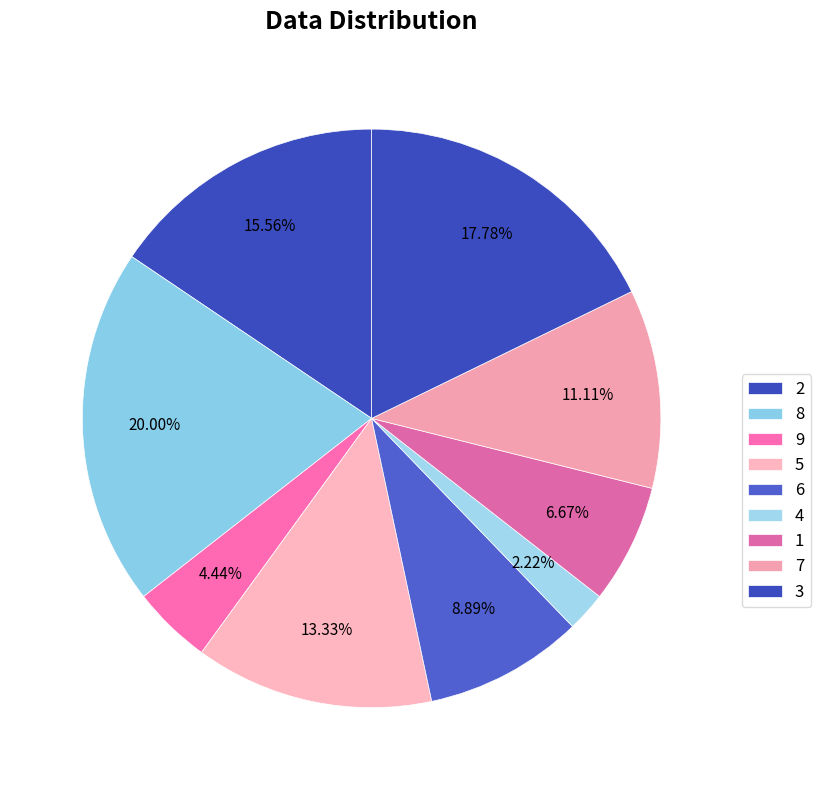

How many slices are in this pie chart?

9